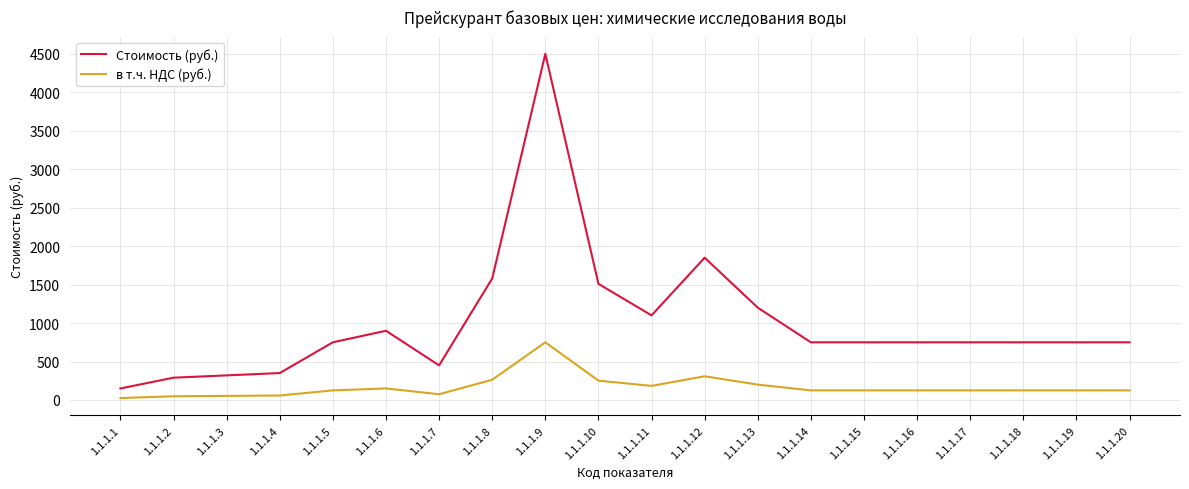

Rank the series by their average value, from lowest to highest.

в т.ч. НДС (руб.), Стоимость (руб.)